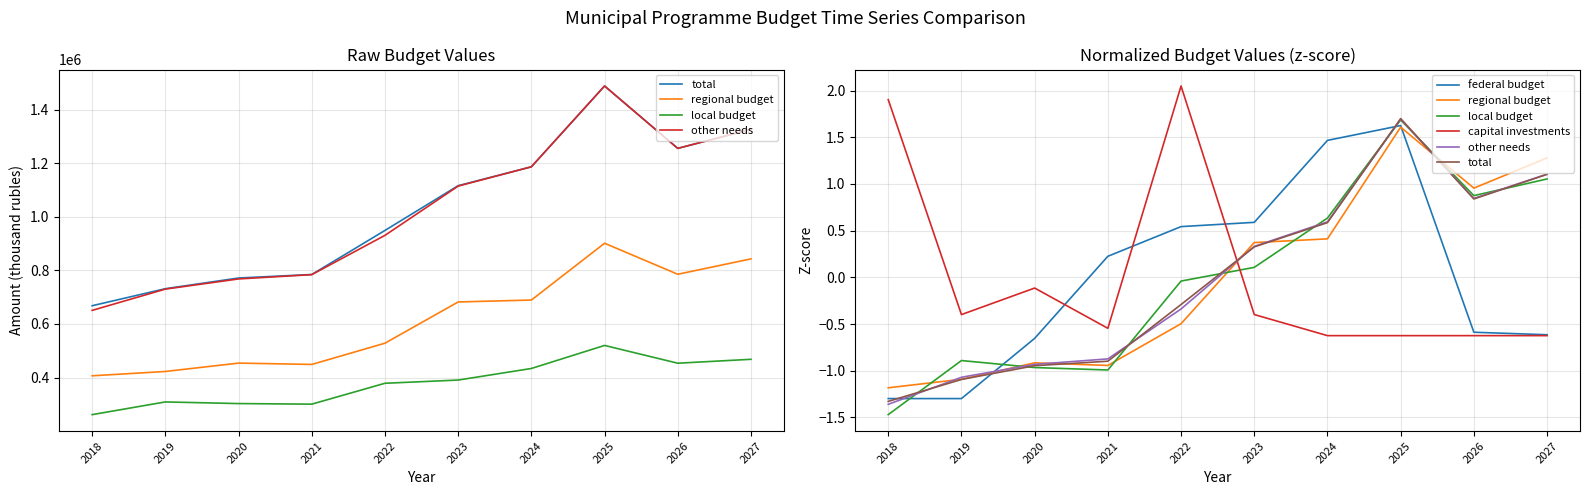

At which label is other needs closest to 0?

2023